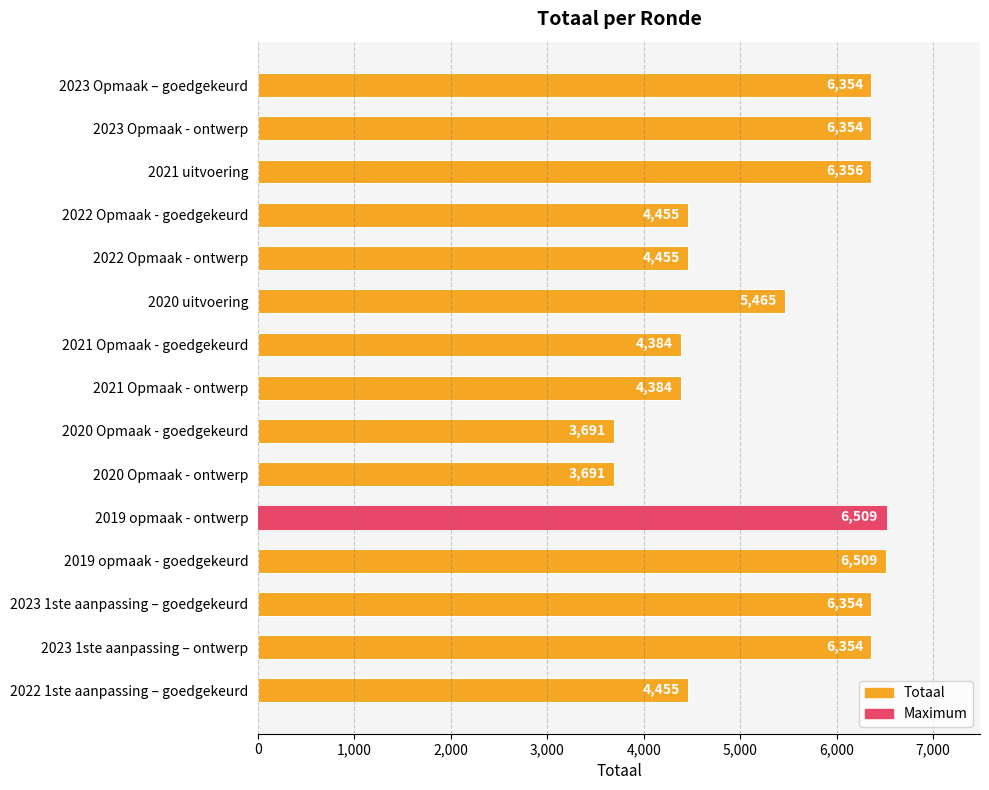

Where is the data nearest to the value 5100?

2020 uitvoering